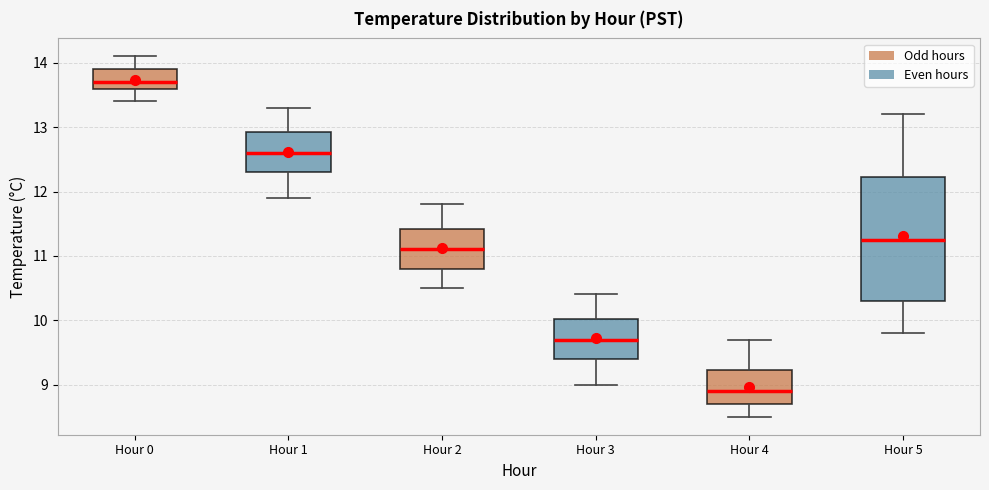

Which box has the highest median line?

Hour 0